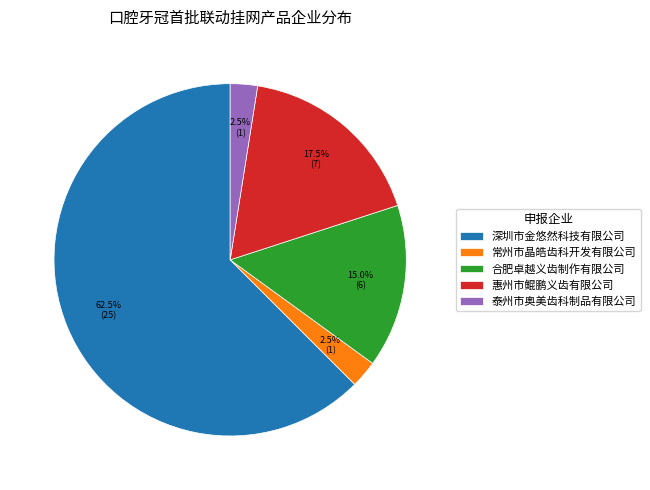

Count the number of slices in the pie.

5